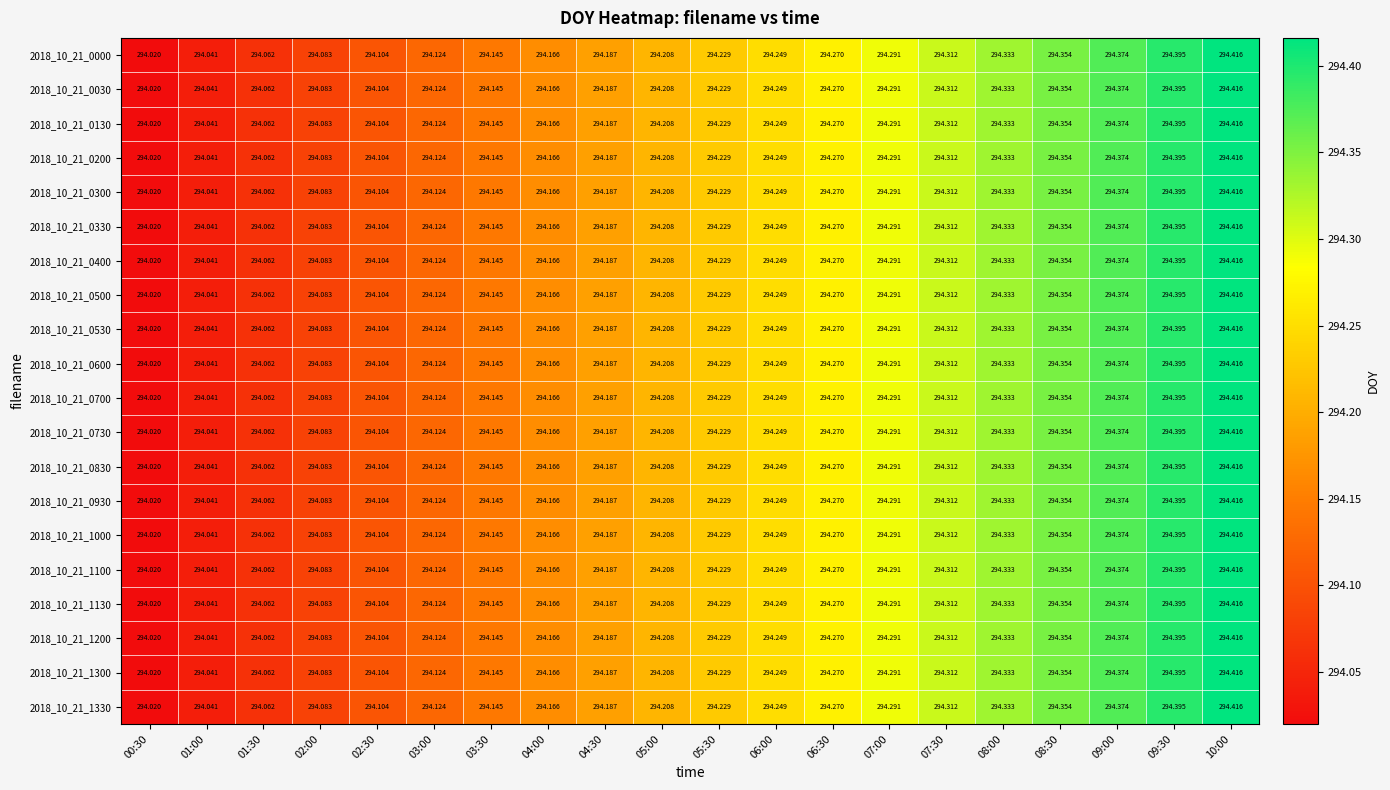

Is the value of 2018_10_21_0400 at 09:30 greater than the value of 2018_10_21_1130 at 03:00?

Yes